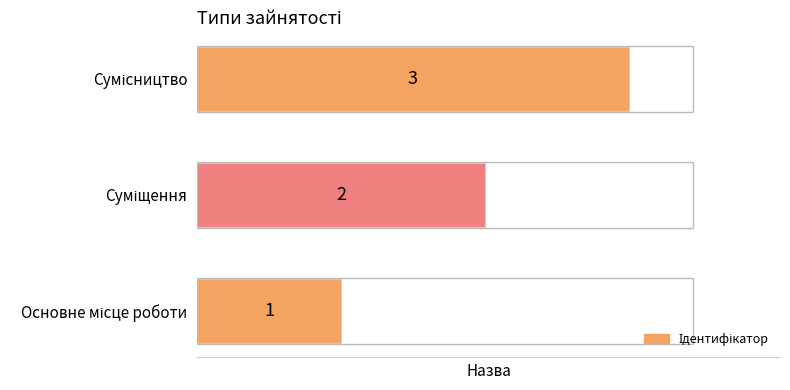

What is the difference between the maximum and minimum values?

2